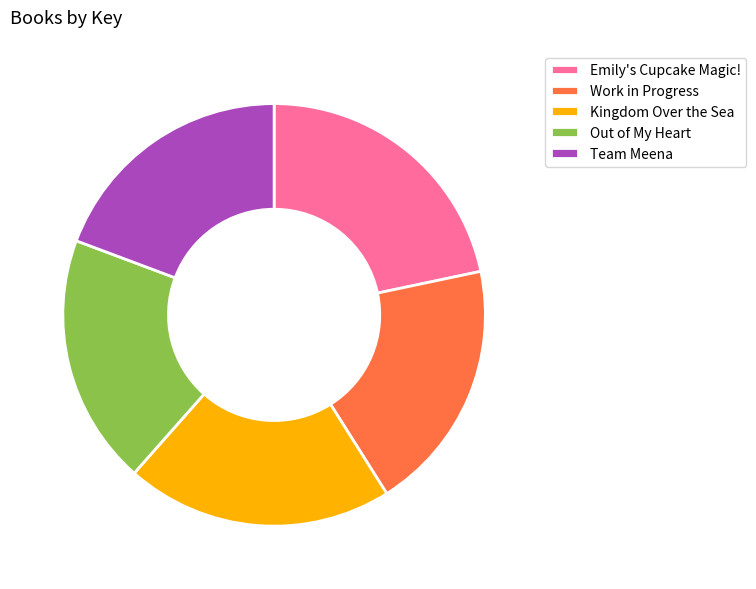

Do Emily's Cupcake Magic! and Kingdom Over the Sea together represent more than half of the pie?

No